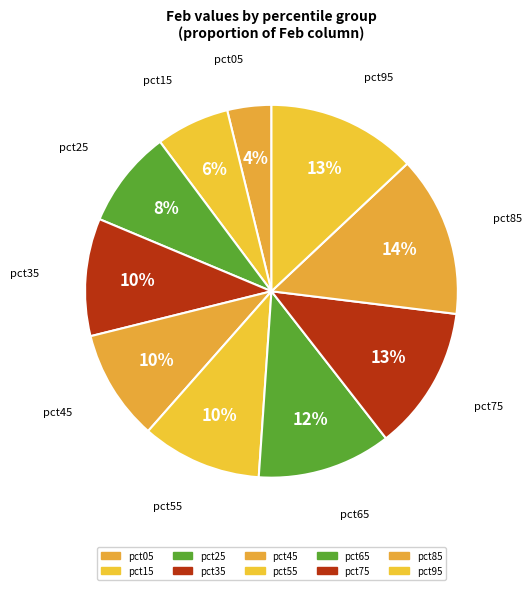

True or false: pct65 accounts for 26% of the total.

False